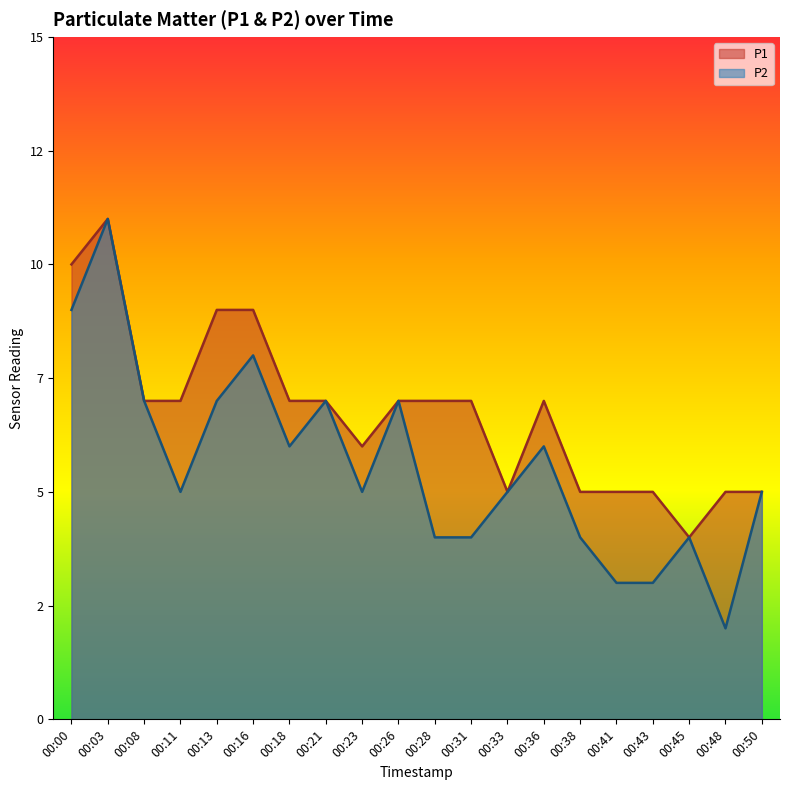

What is the total value across all series at 00:08?

14